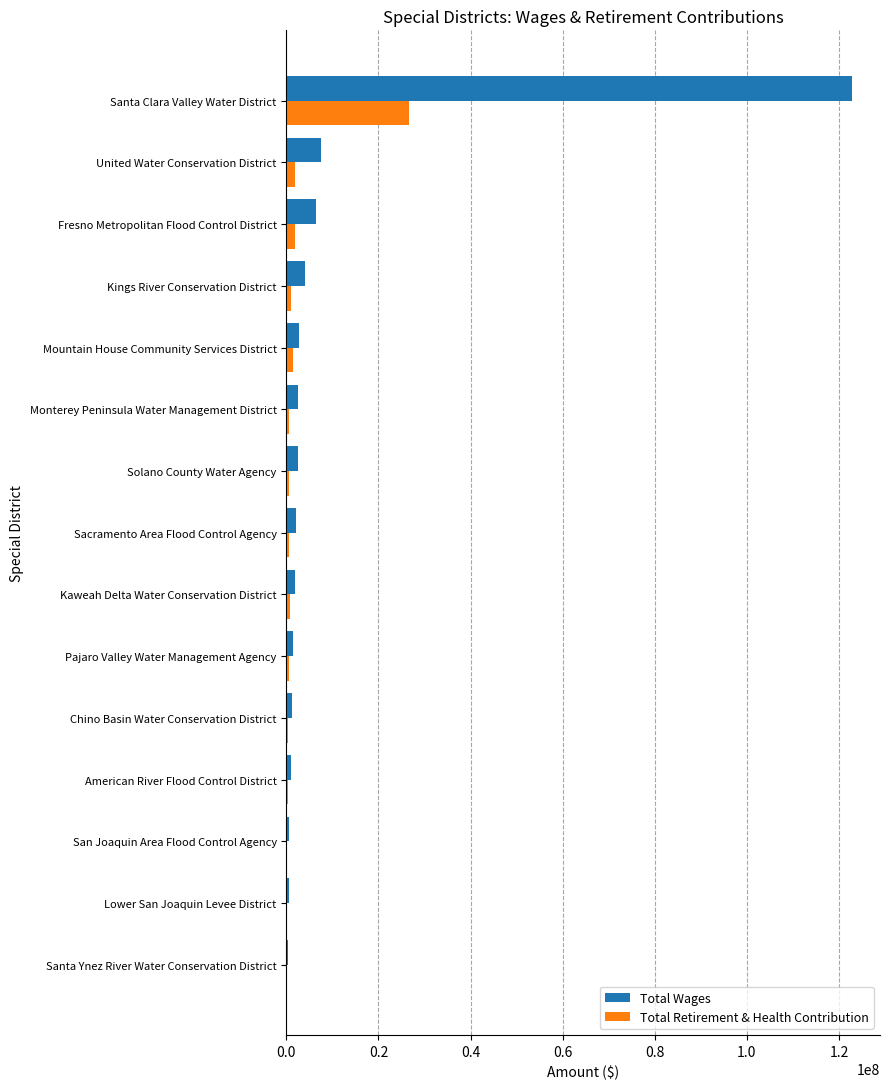

Count the number of categories in the chart.

15